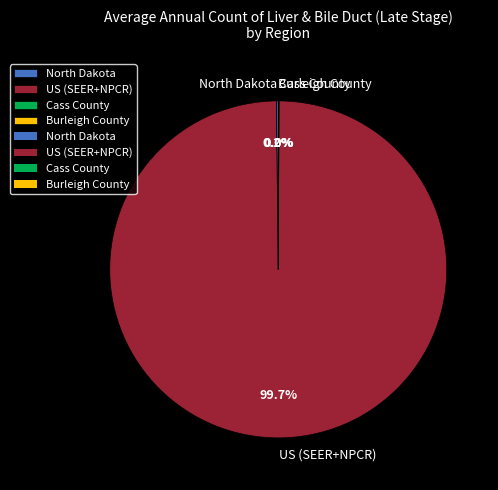

What is the majority slice?

US (SEER+NPCR)